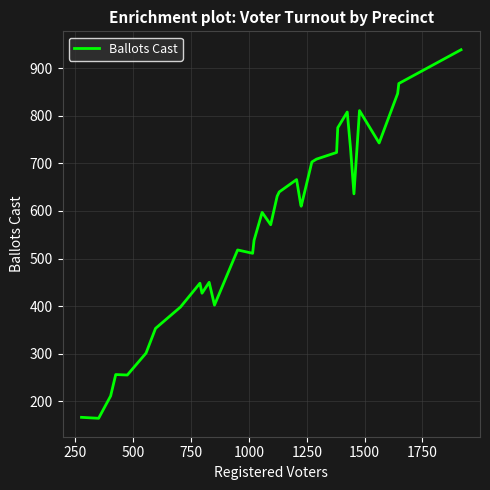

What is the greatest value displayed?

939